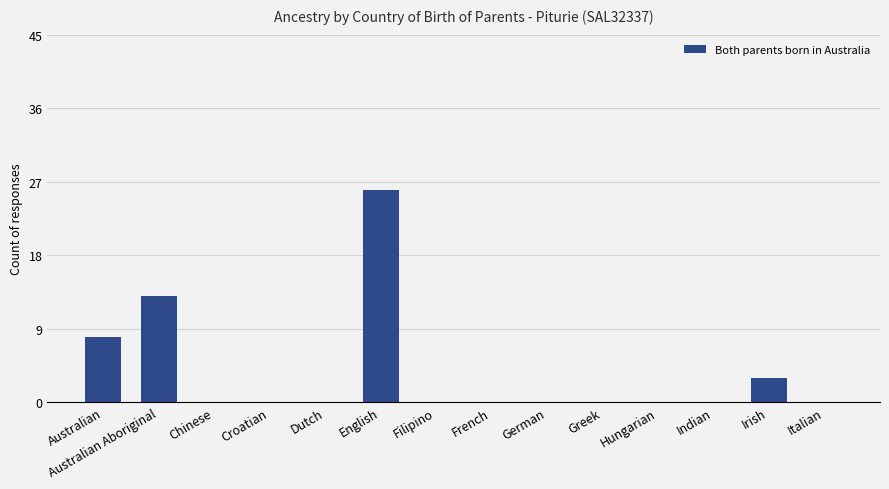

Approximately how many times larger is the value at Australian compared to English?

0.3